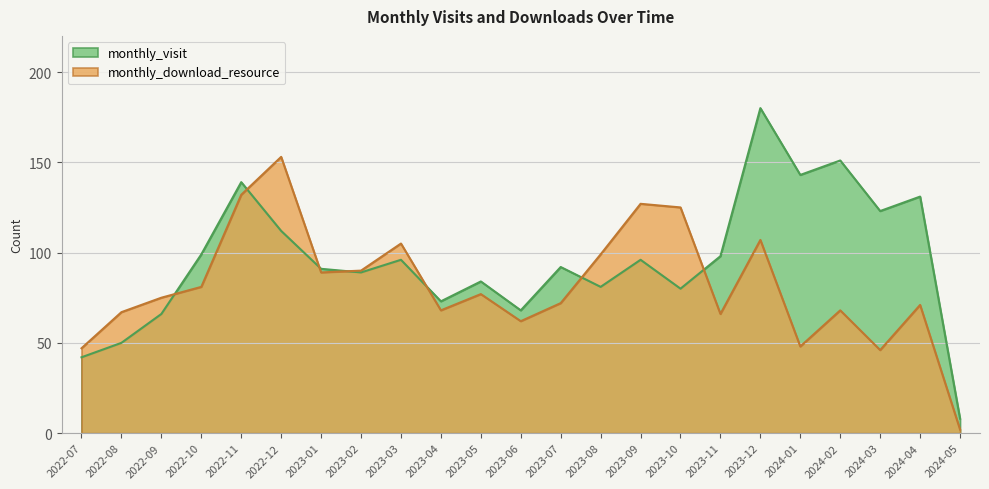

What is the minimum value shown in the chart?

2